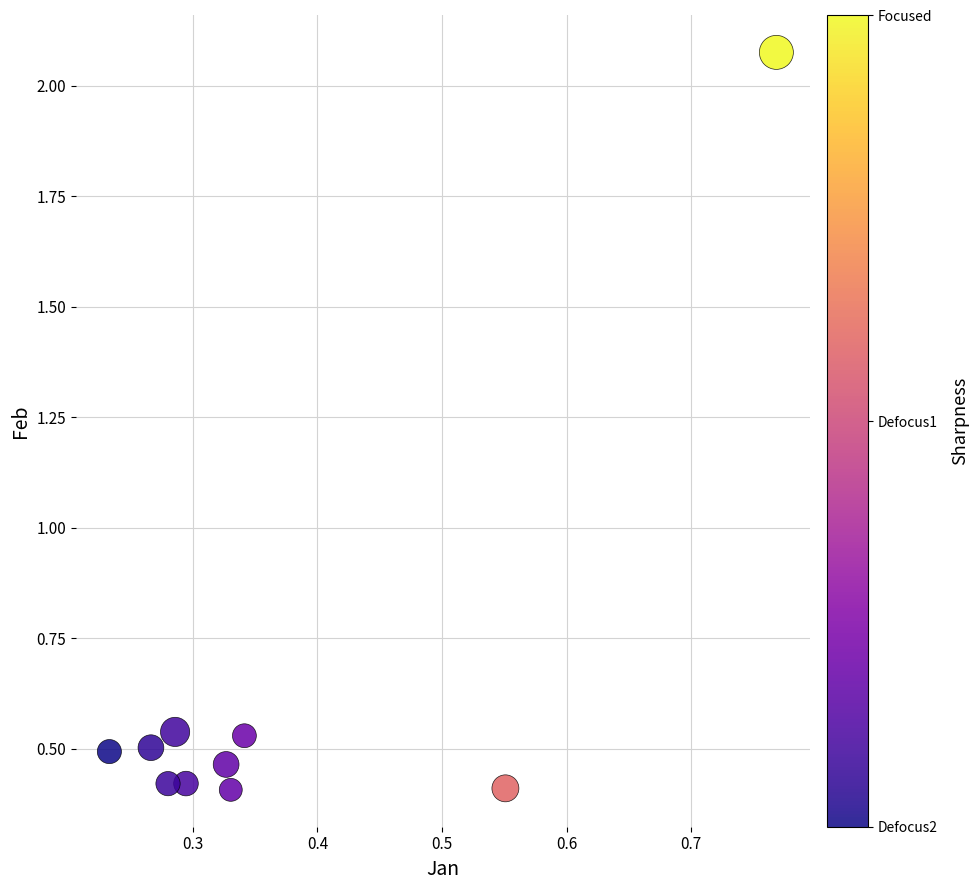

What is the average Y value?

0.6